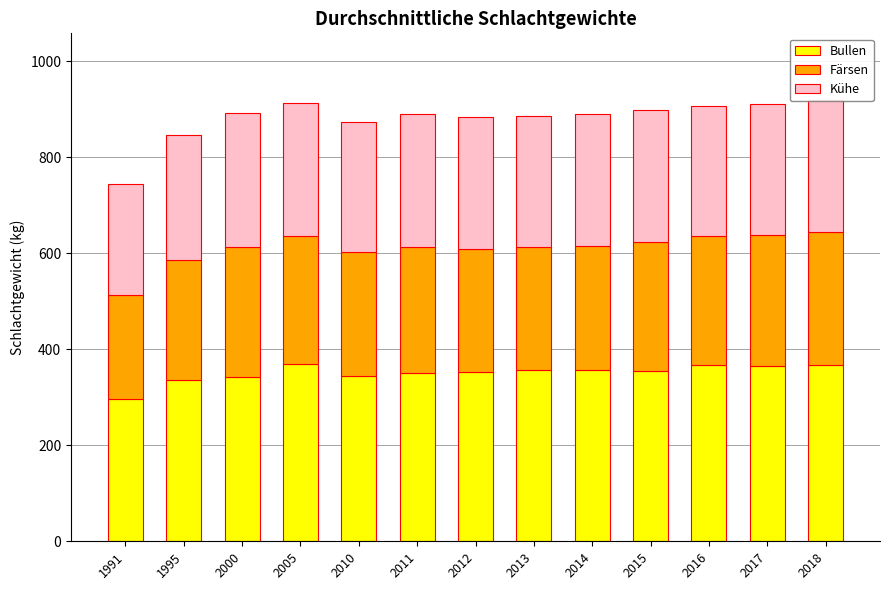

What is the average value of the Bullen series?

351